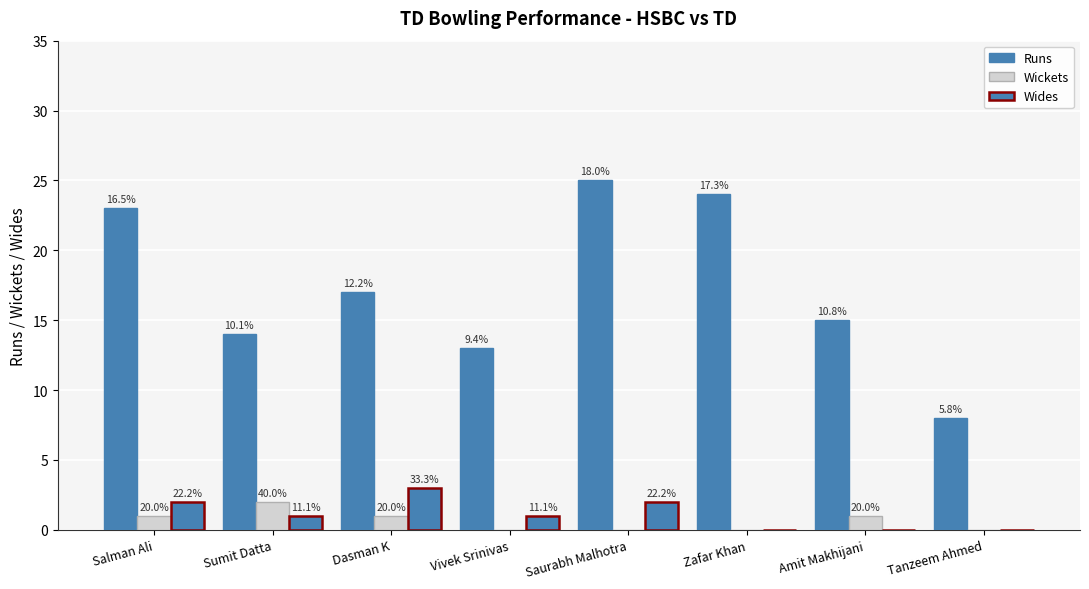

At which label does Runs reach its peak?

Saurabh Malhotra